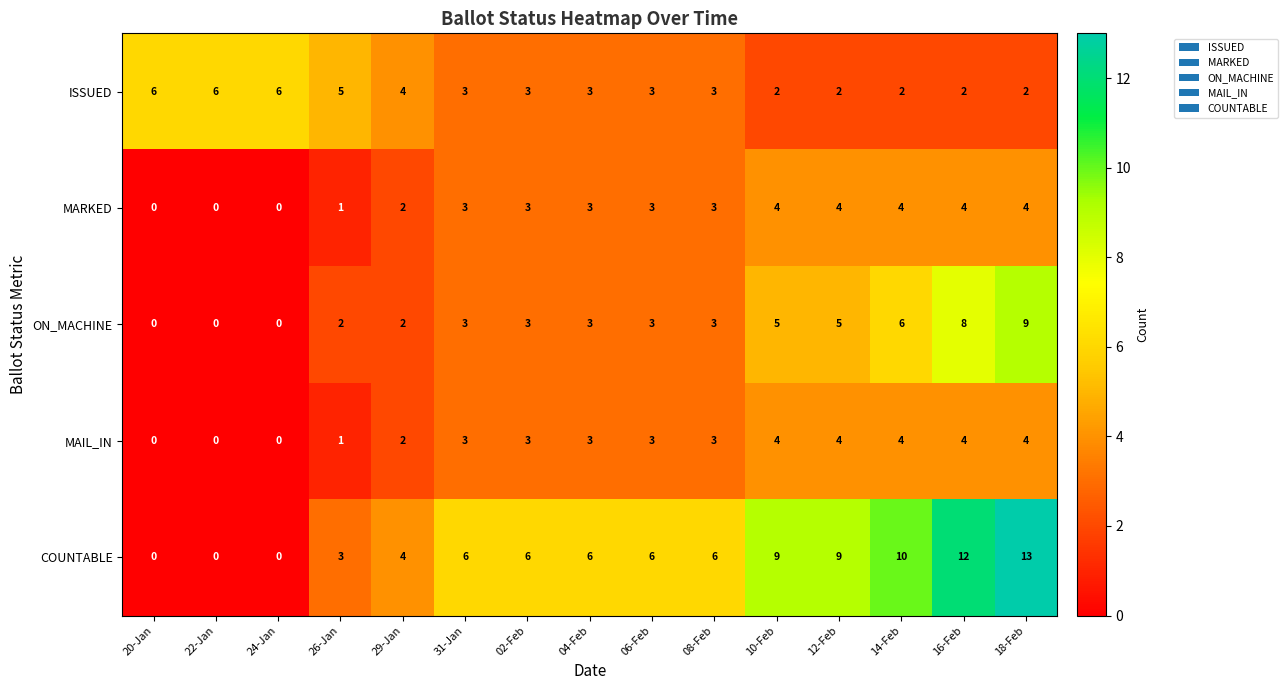

What is the sum of the ISSUED values at 12-Feb and 16-Feb?

4